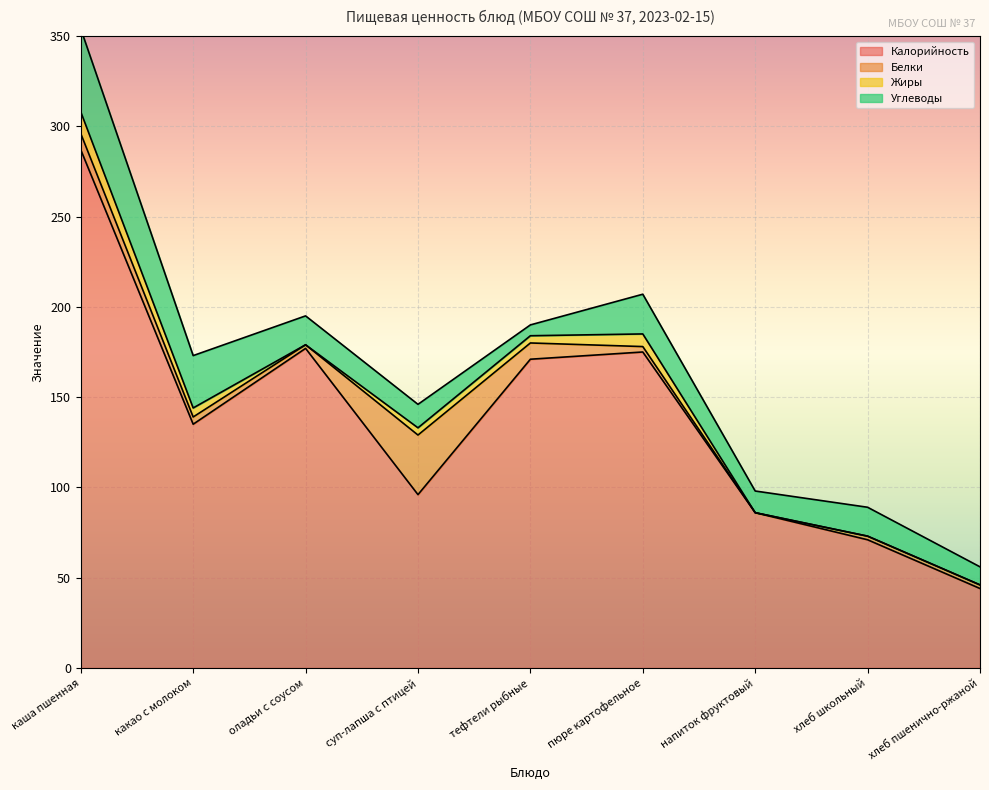

What is the sum of all Жиры values?

32